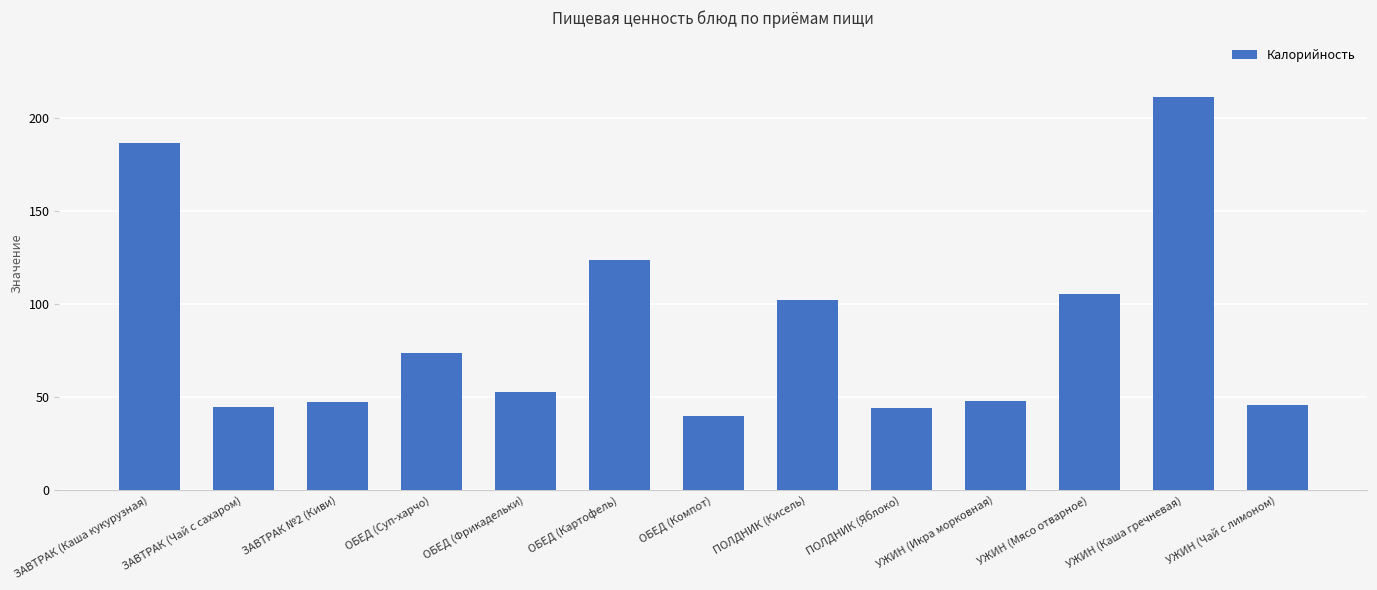

What is the sum of the values at ОБЕД (Суп-харчо) and ЗАВТРАК №2 (Киви)?

120.3